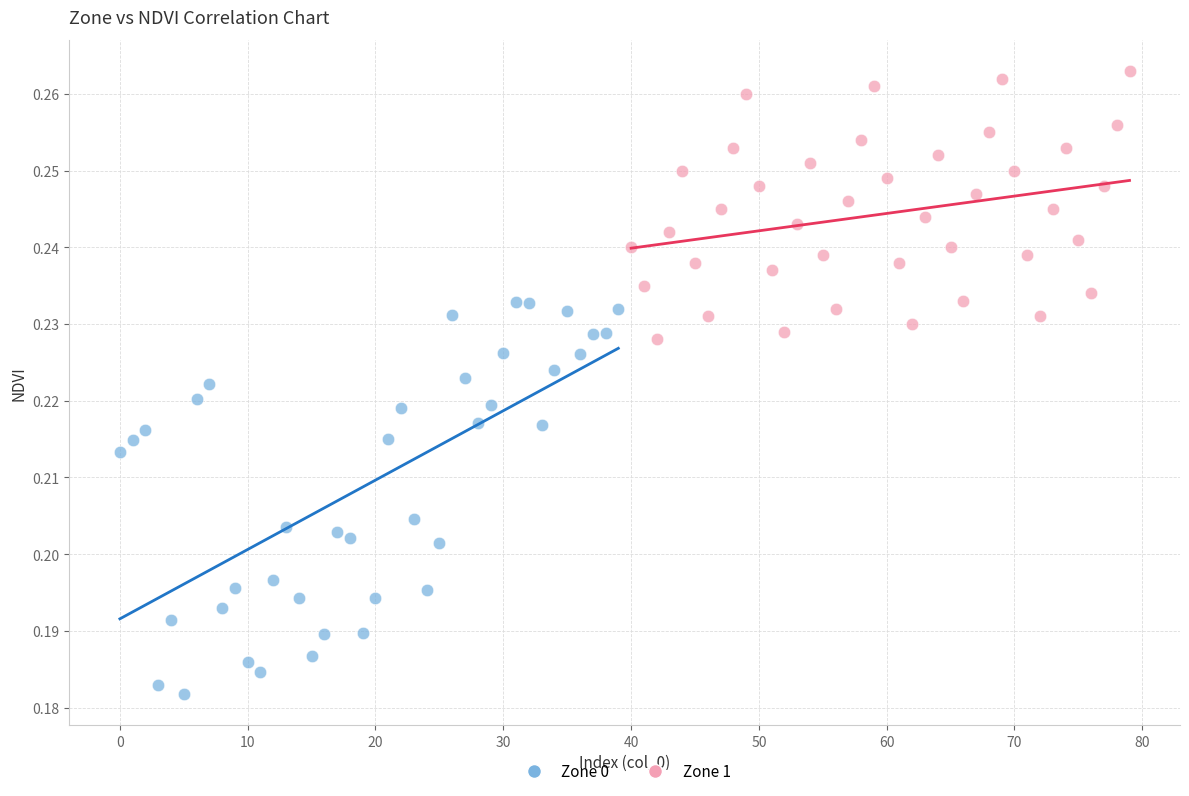

Which series has the largest Y range (max minus min)?

Zone 0